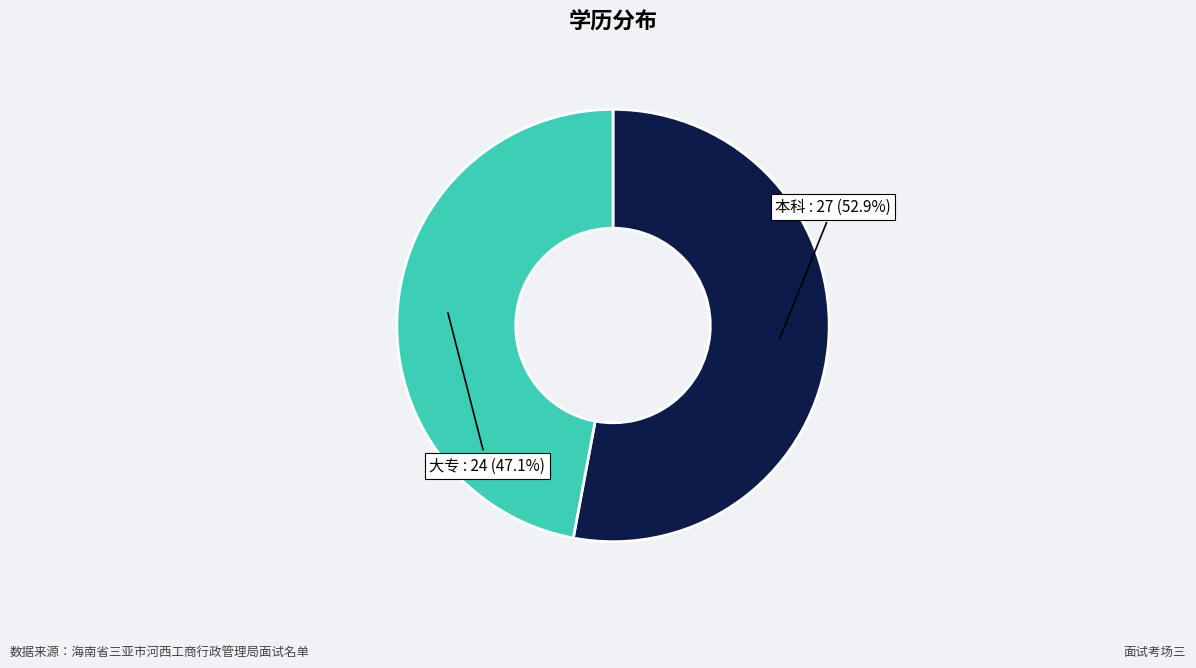

Between 大专 and 本科, which is larger?

本科